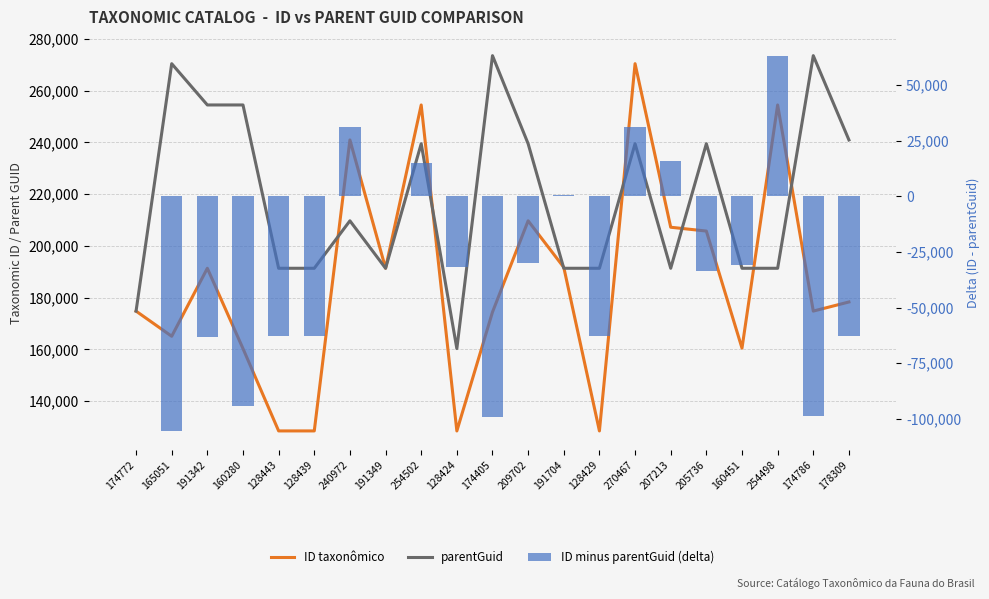

How many negative values does the ID minus parentGuid (delta) series have?

14